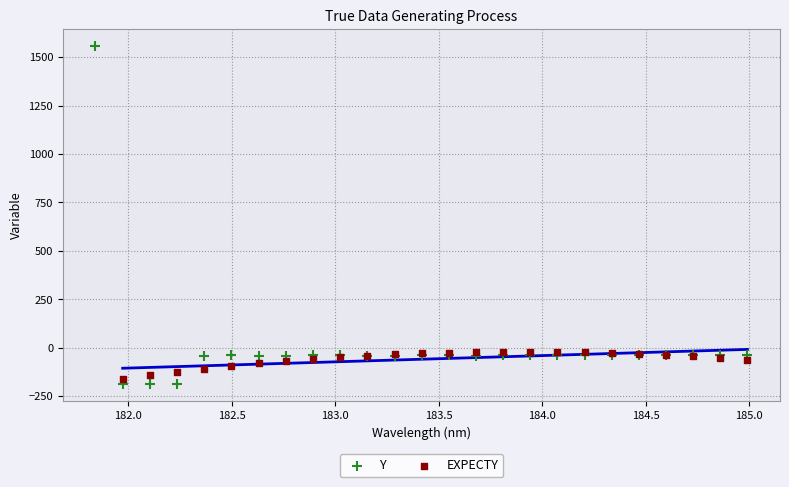

Which series has the widest spread of Y values?

Y